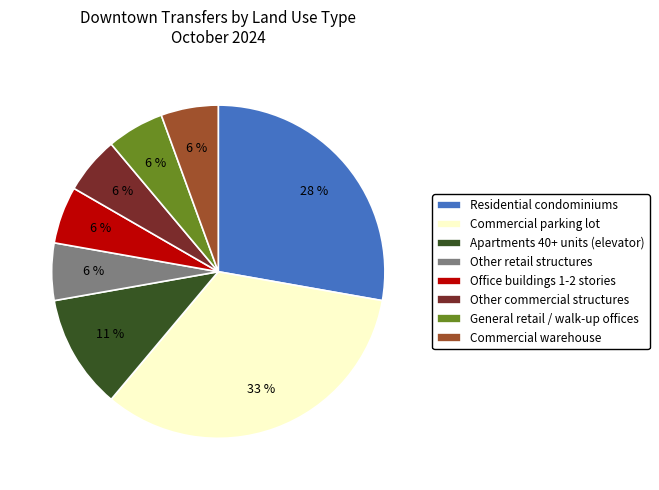

The Commercial warehouse slice represents 1% of the pie. True or false?

False